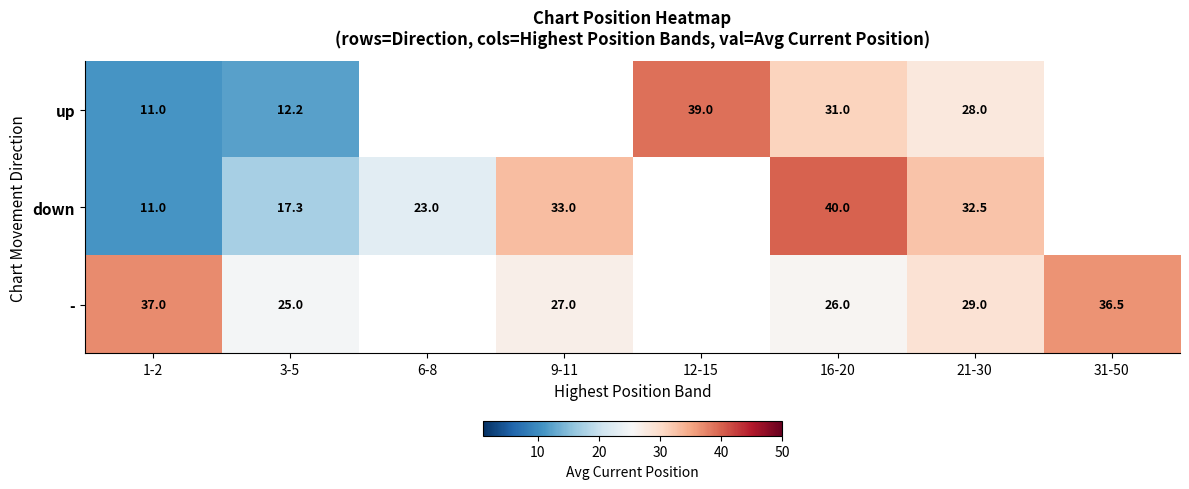

At 16-20, list the series in order from largest to smallest.

down, up, -